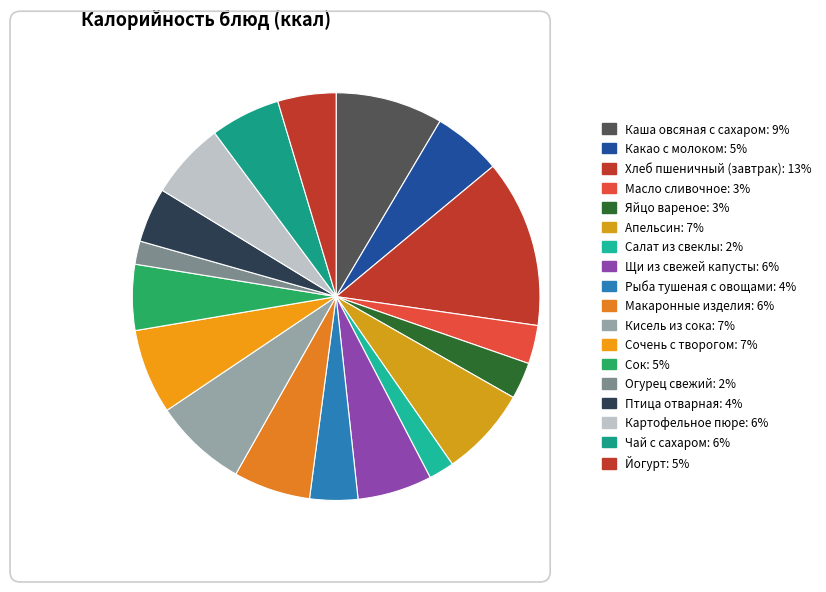

What is the total percentage of Хлеб пшеничный (завтрак) and Птица отварная?

17.7%